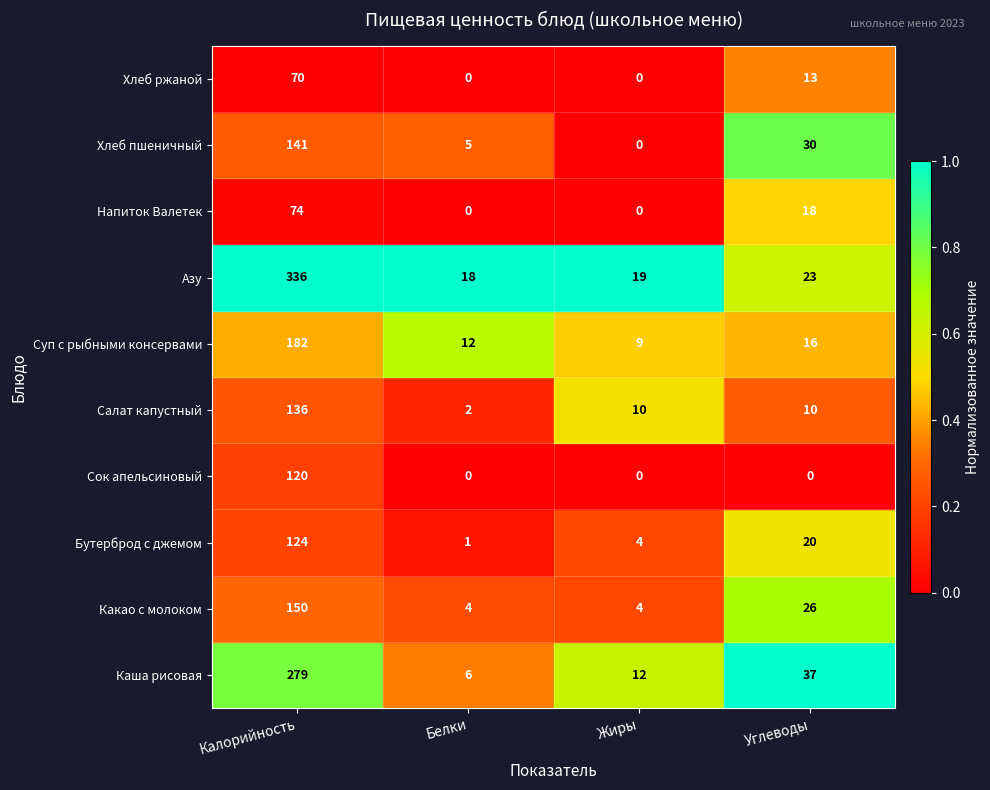

What is the difference between the highest and lowest values at Белки?

1.0